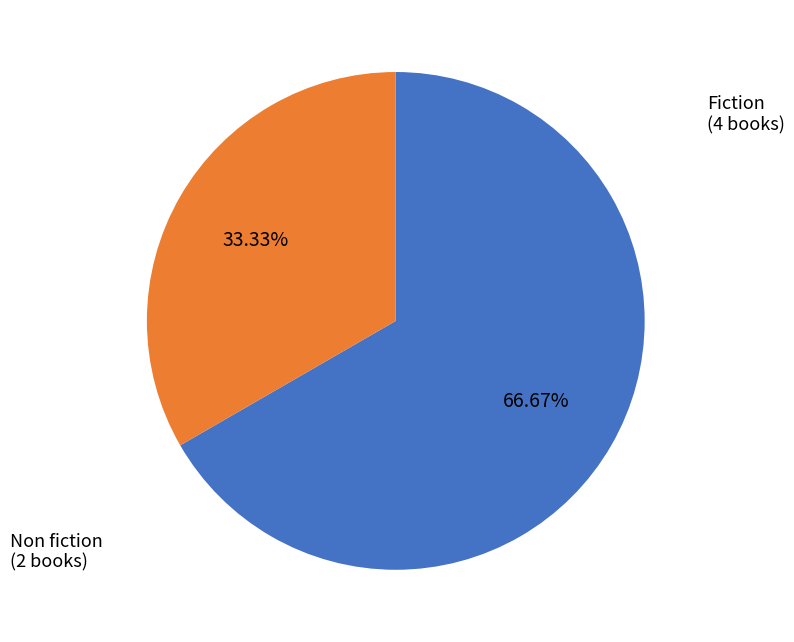

To the nearest percent, what portion does Non fiction represent?

33%